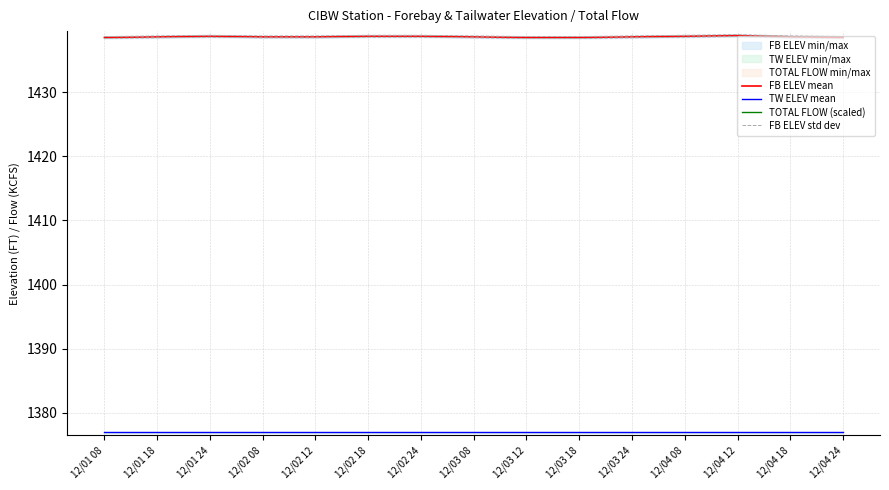

The value of FB ELEV mean at 12/02 18 is 1438.7. True or false?

True